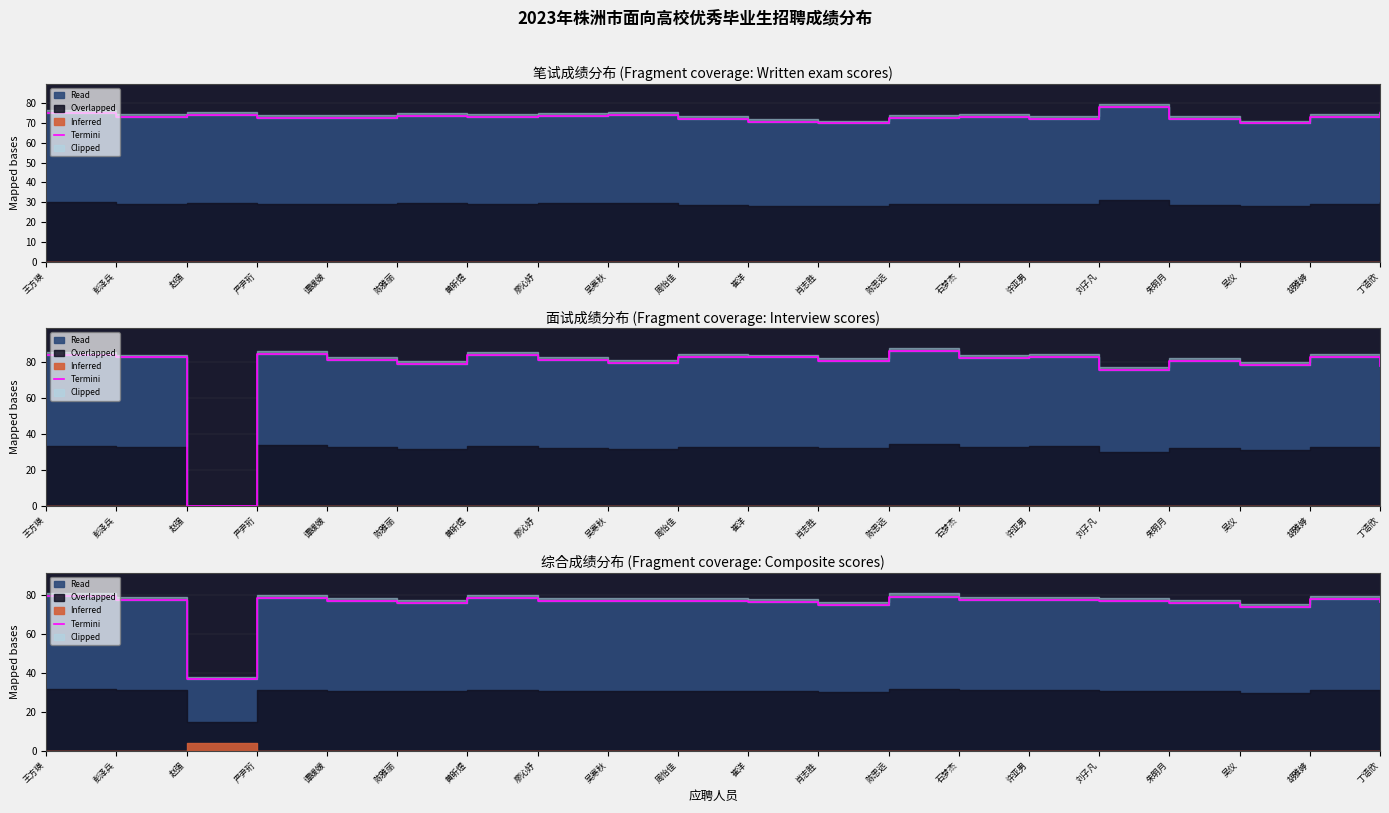

Count the number of categories in the chart.

20